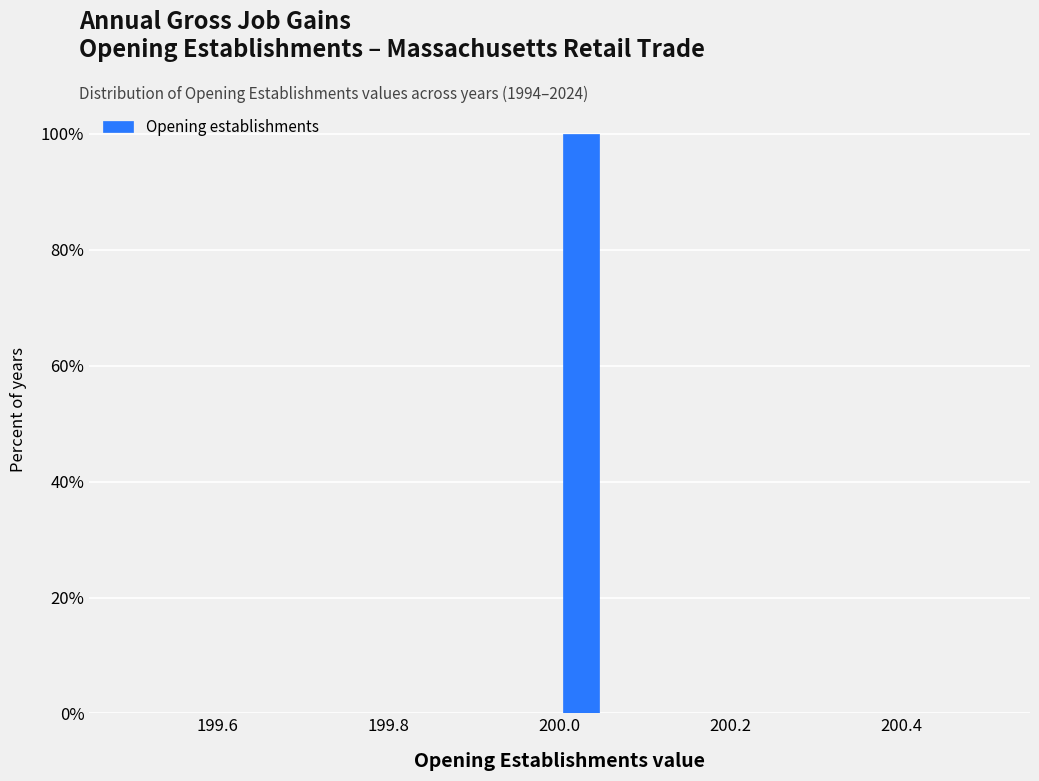

Around what value on the x-axis is the tallest bar? Give the approximate position of its centre, as read against the axis.

200.02